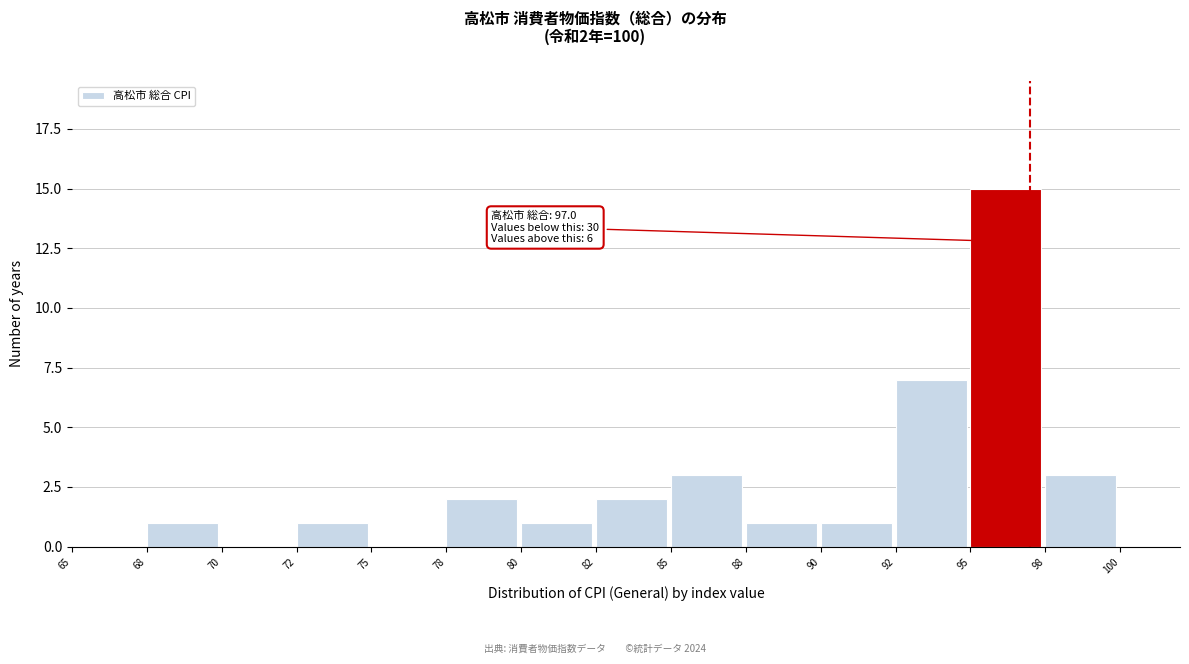

Reading left to right, transcribe all the data shown in this chart.

65=0	68=1	70=0	72=1	75=0	78=2	80=1	82=2	85=3	88=1	90=1	92=7	95=15	98=3	100=0